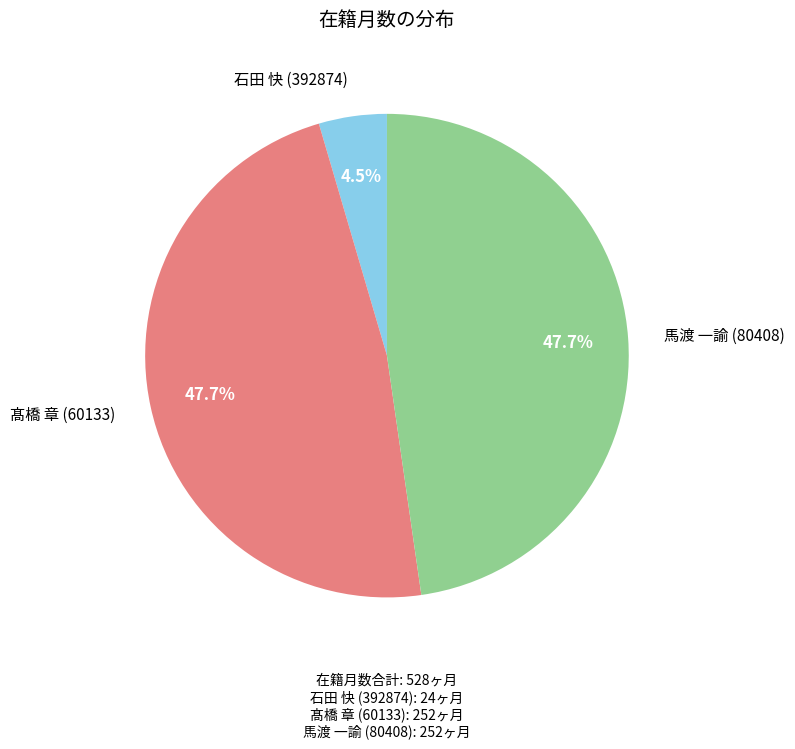

What is the smallest slice in the pie chart?

石田 快 (392874)